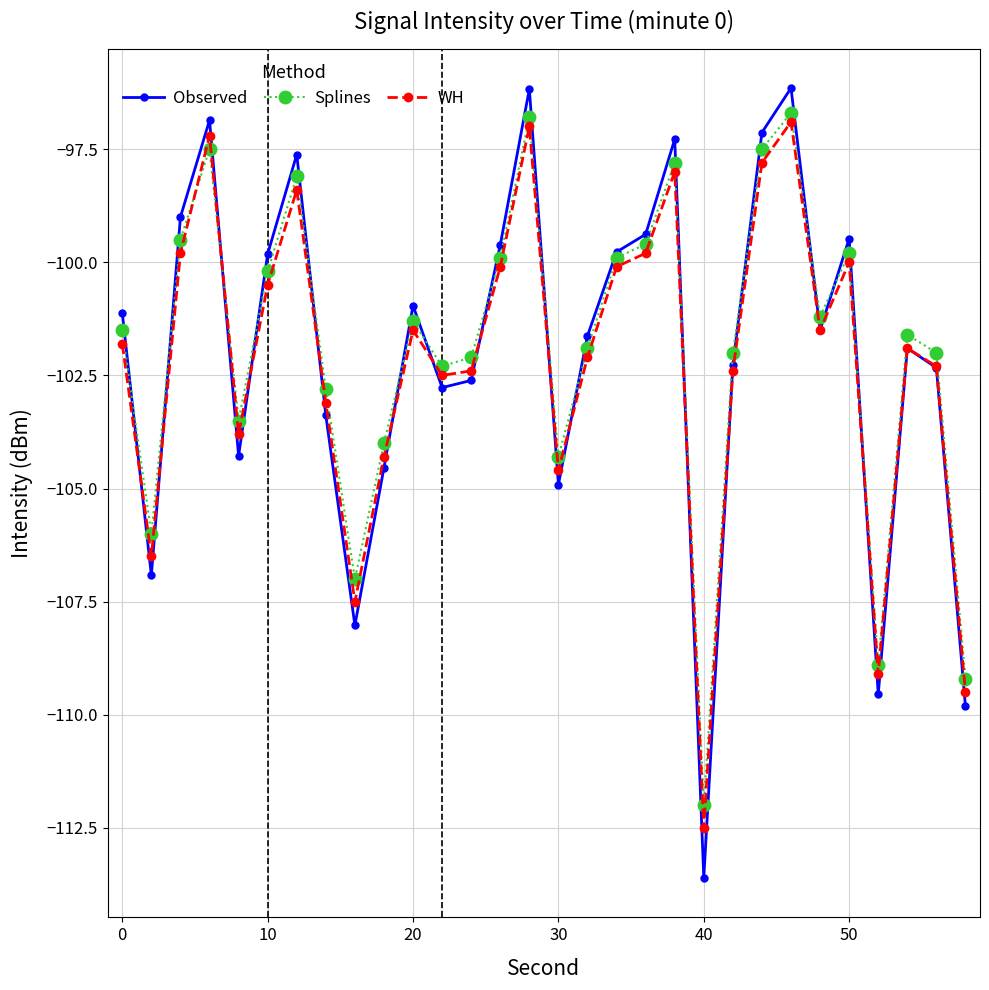

Which series has the widest spread of values?

Observed